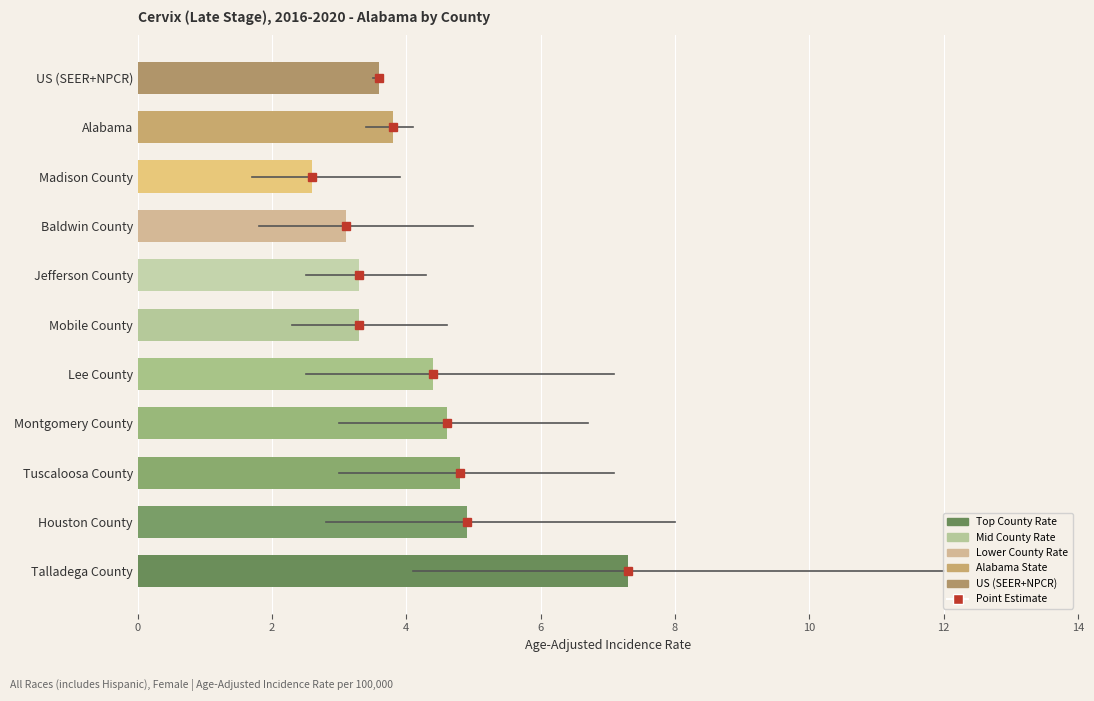

What is the difference between the highest and lowest values at Madison County?

2.2